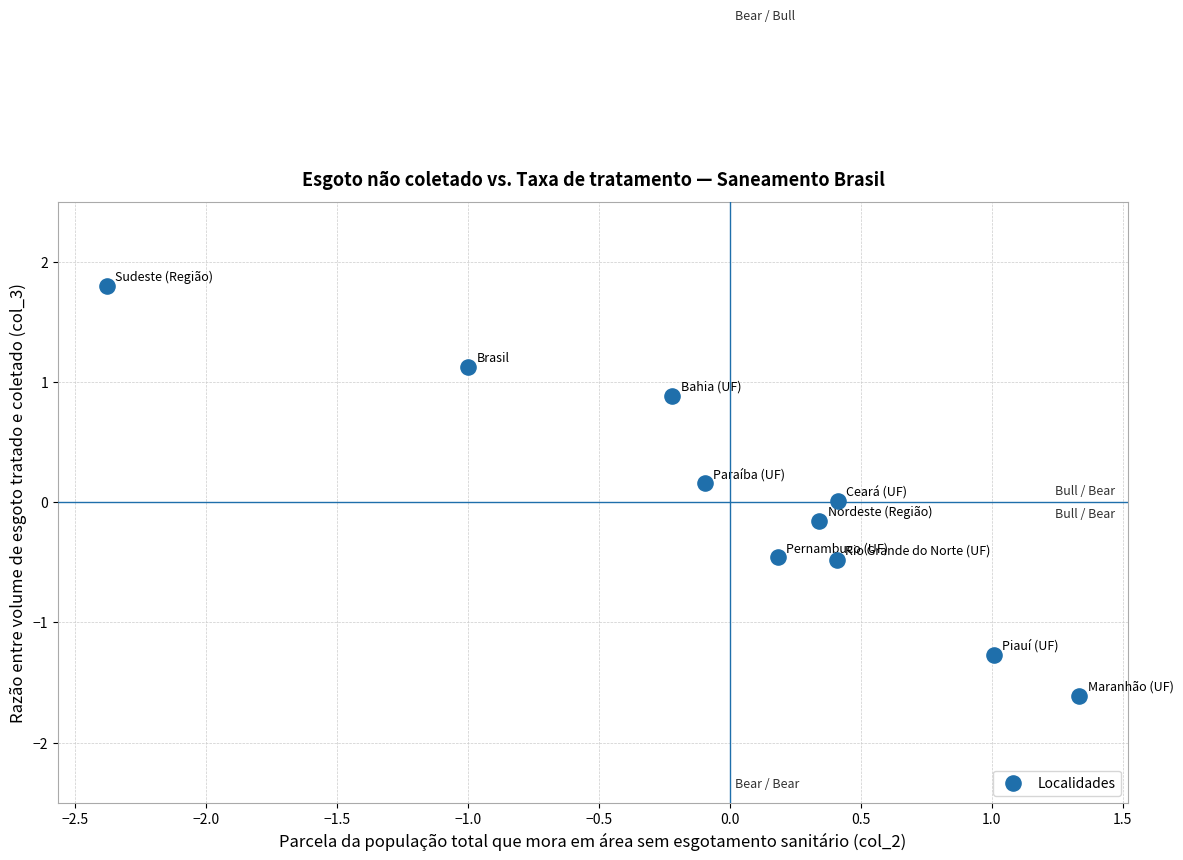

What is the range of Y values (max minus min)?

3.4